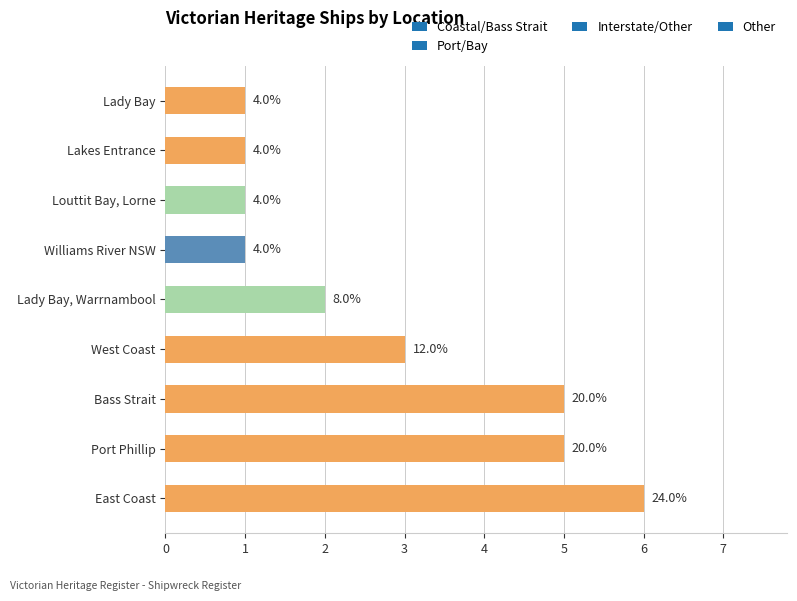

What is the ratio of the value at Louttit Bay, Lorne to the value at Port Phillip?

0.2